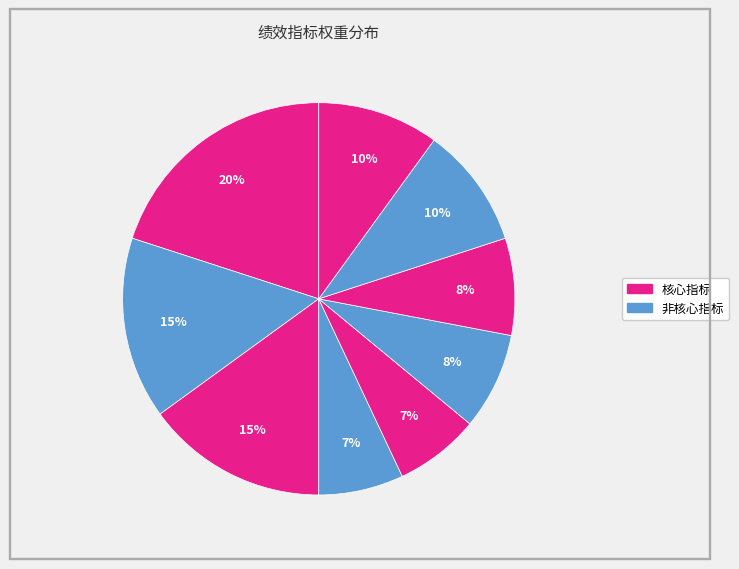

Count the number of slices in the pie.

9